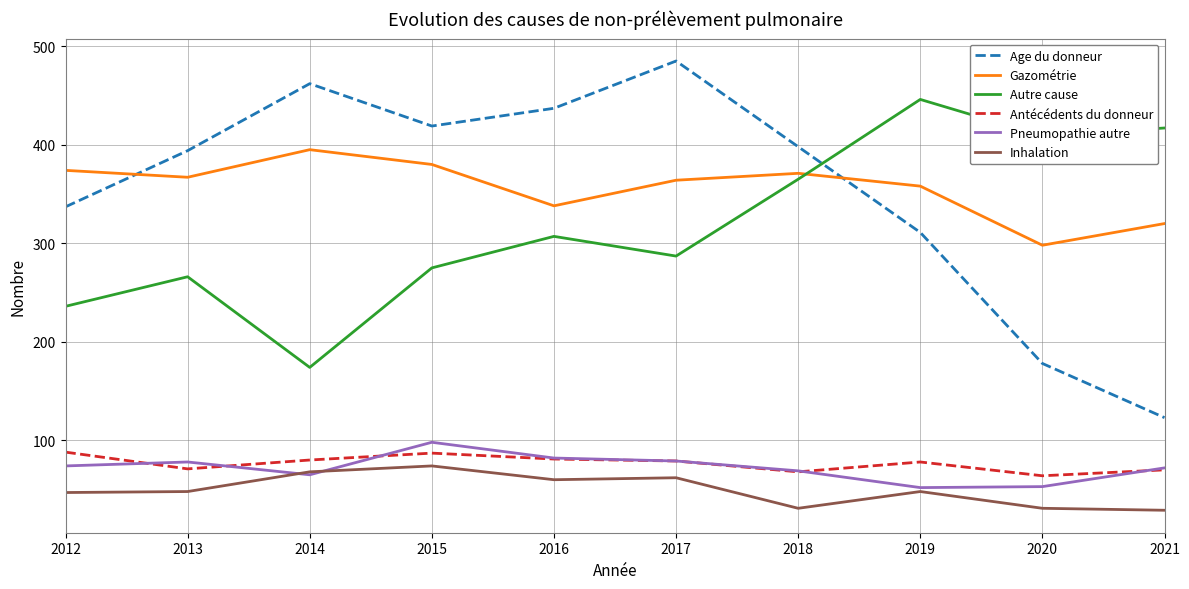

True or false: Autre cause and Pneumopathie autre intersect in this chart.

False